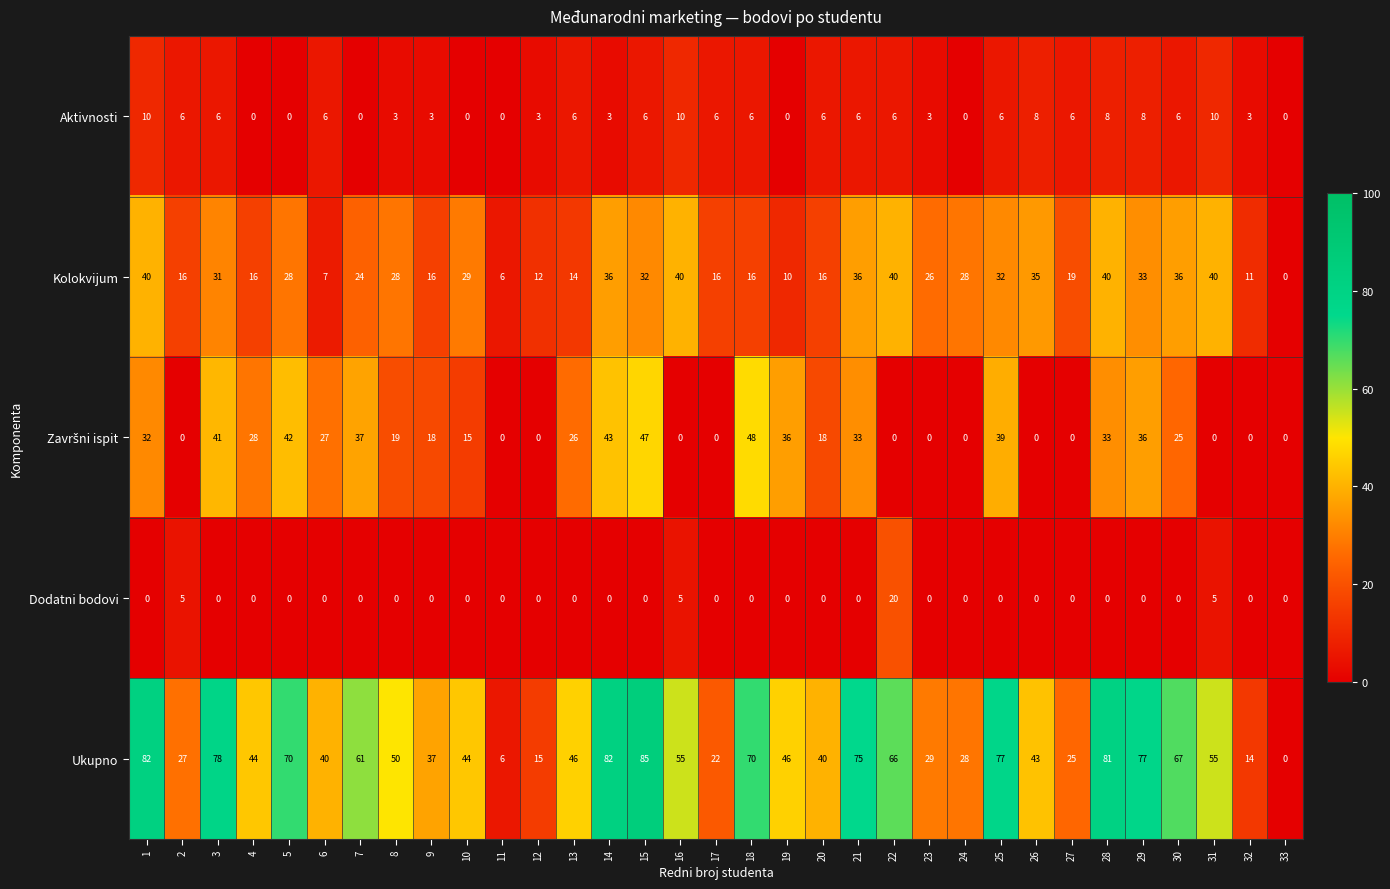

Between 4 and 6, which series saw the biggest shift?

Kolokvijum